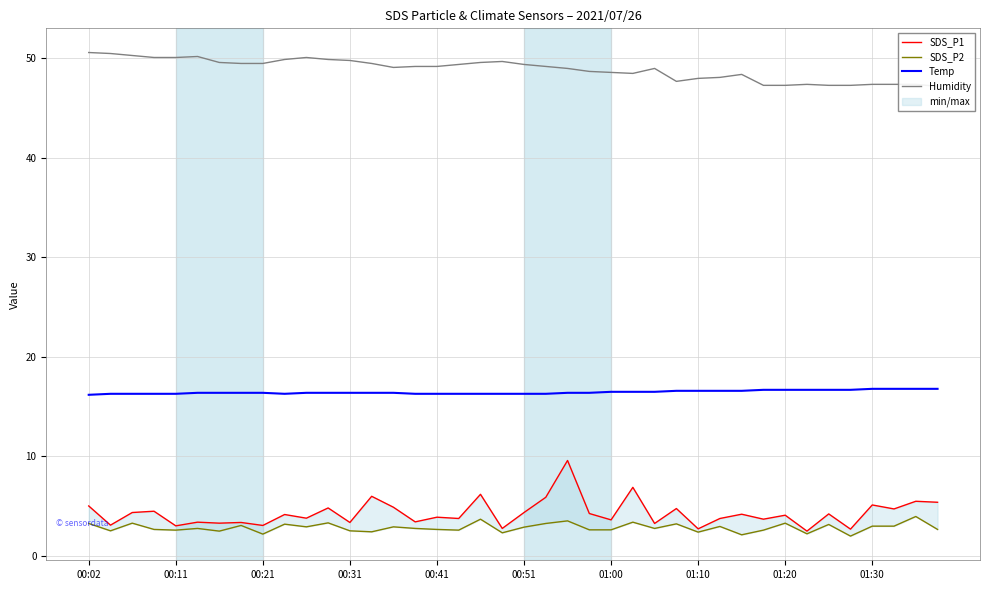

How many series are shown in this chart?

4